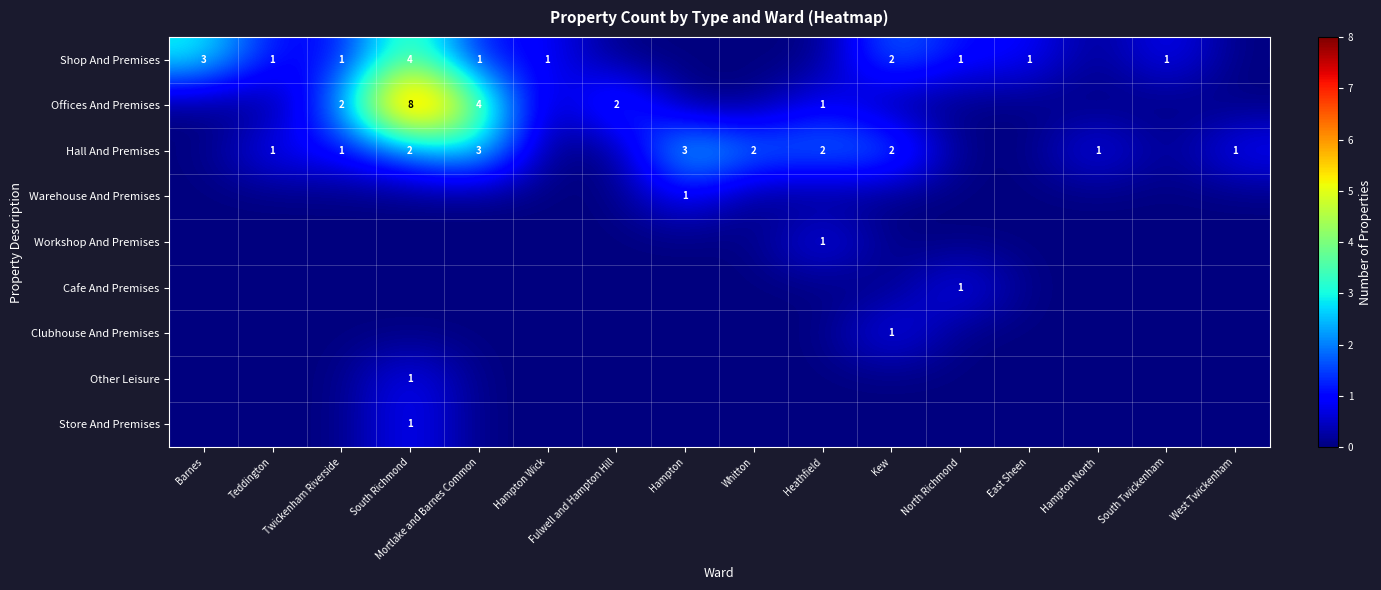

Is it true that Shop And Premises equals 5 at Barnes?

False